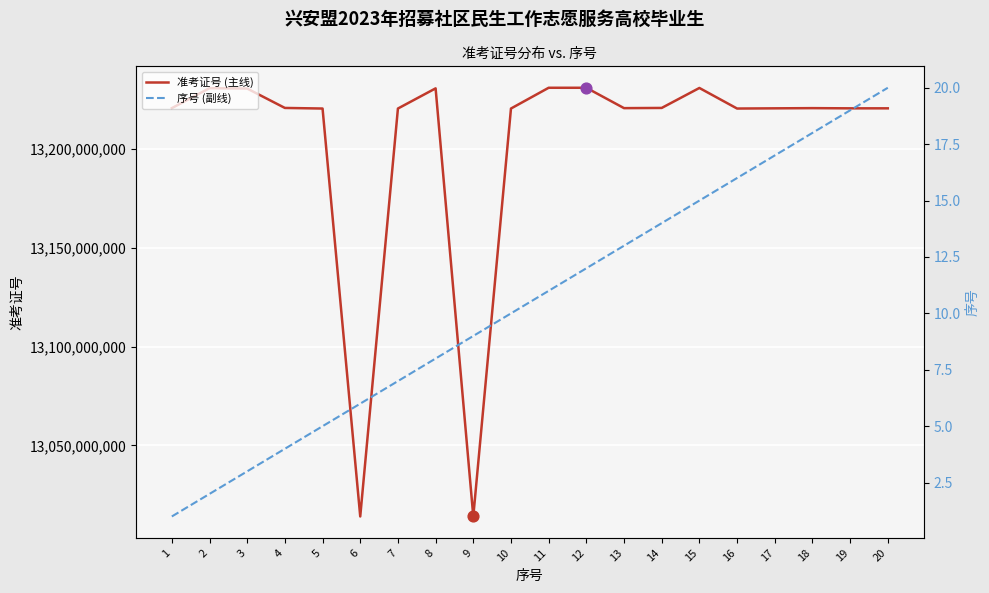

Which series reaches the maximum Y coordinate?

准考证号 (主线)